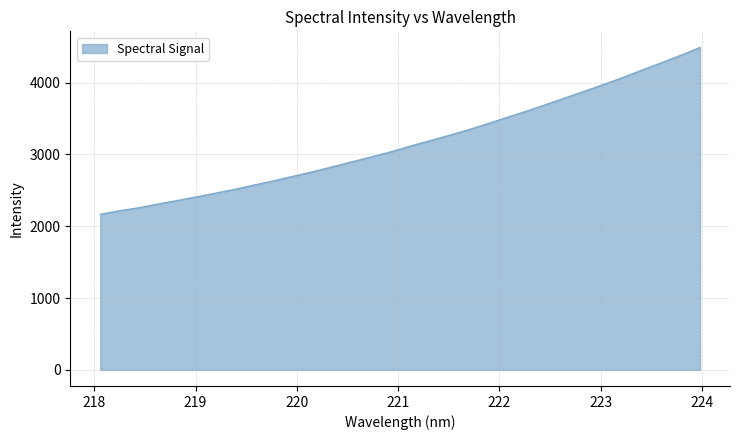

What is the difference between the maximum and minimum values?

2323.8